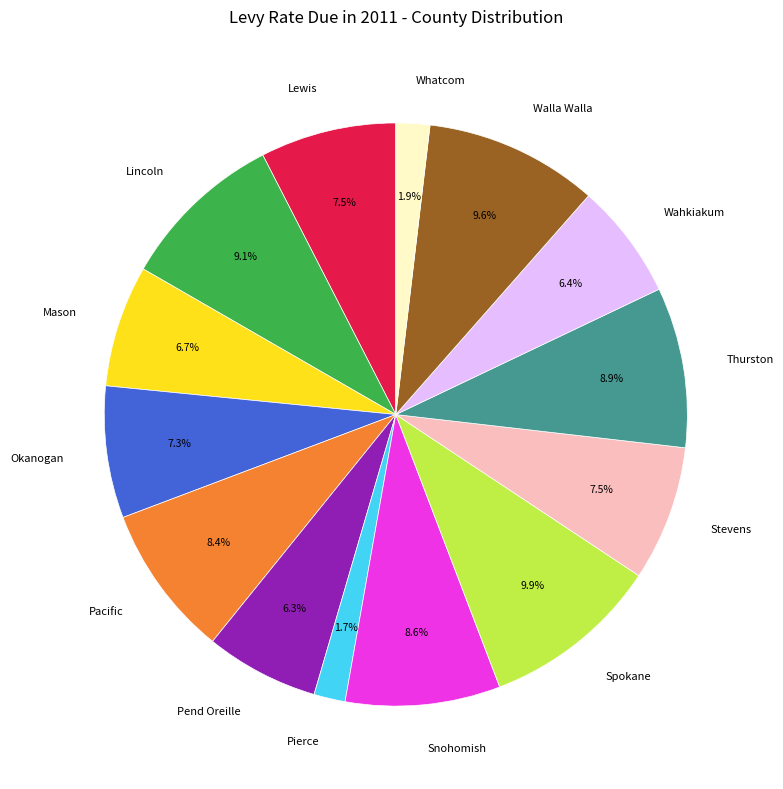

Is there a majority slice in this chart?

No